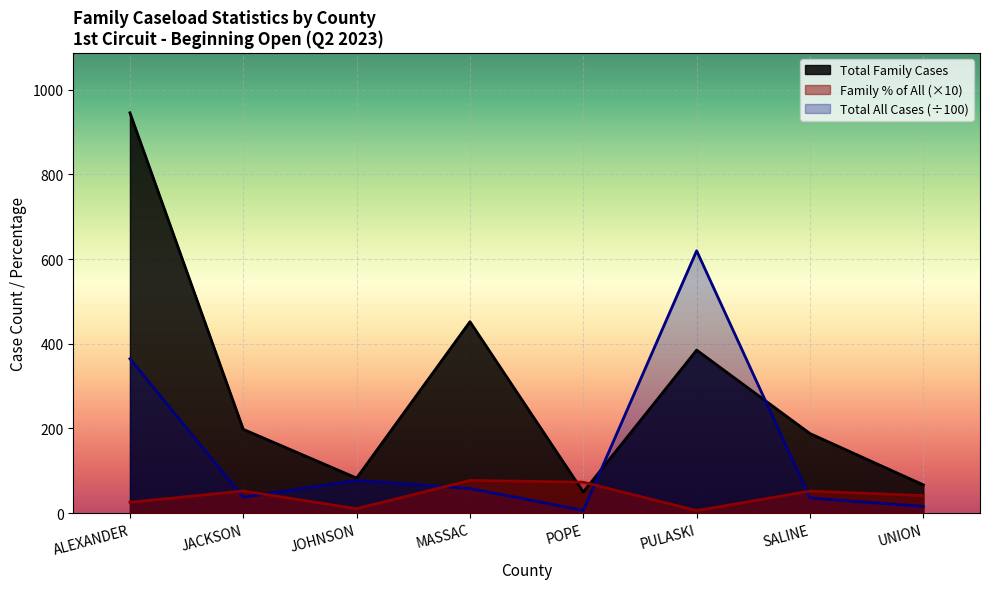

At which category is the sum across all series the highest?

ALEXANDER